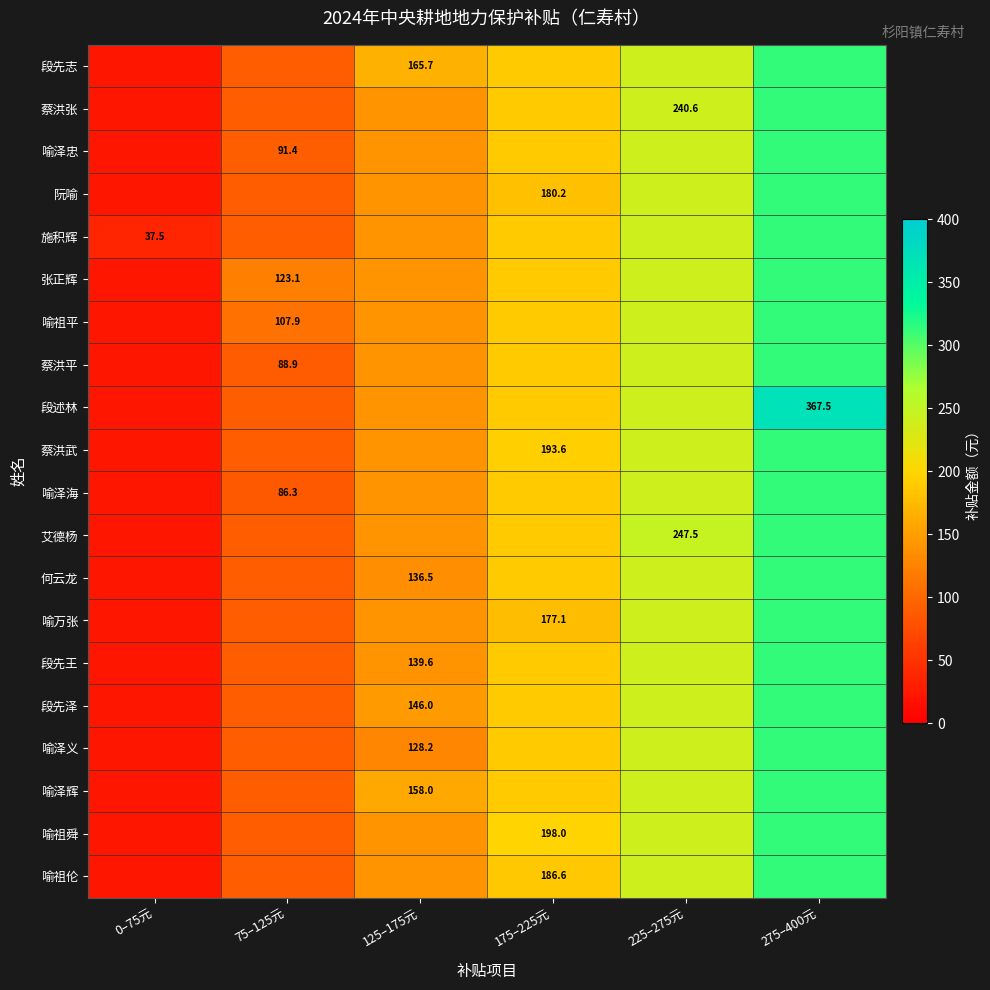

Which has a higher value, 225–275元 or 75–125元?

225–275元